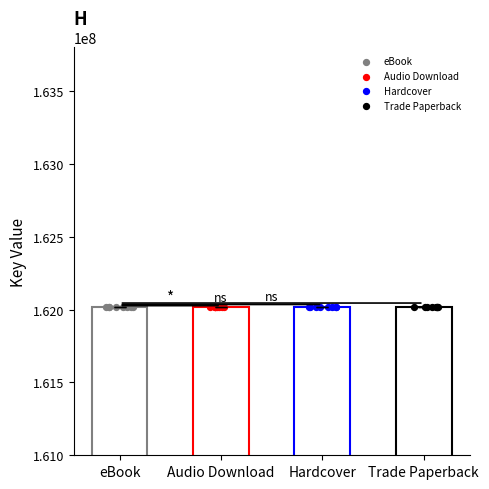

At which category is the sum across all series the highest?

Trade Paperback